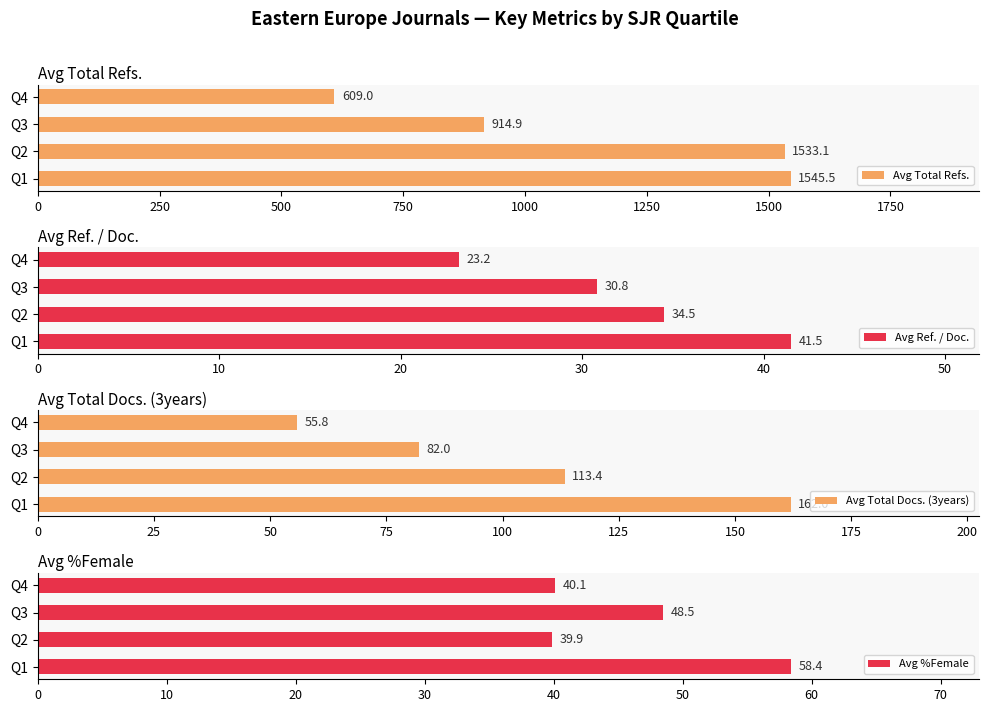

What is the value of the Avg Total Refs. bar at the 4th from the left?

609.0